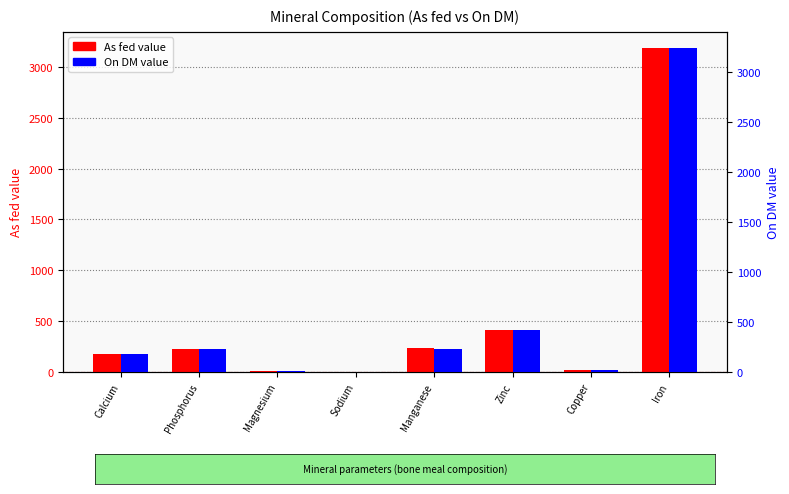

What is the difference between the On DM values at Manganese and Phosphorus?

9.0